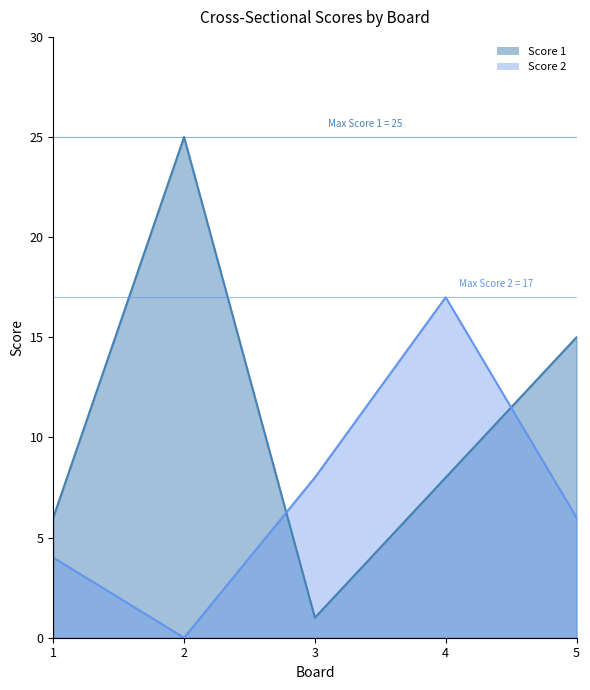

Which series has the widest spread of values?

Score 1